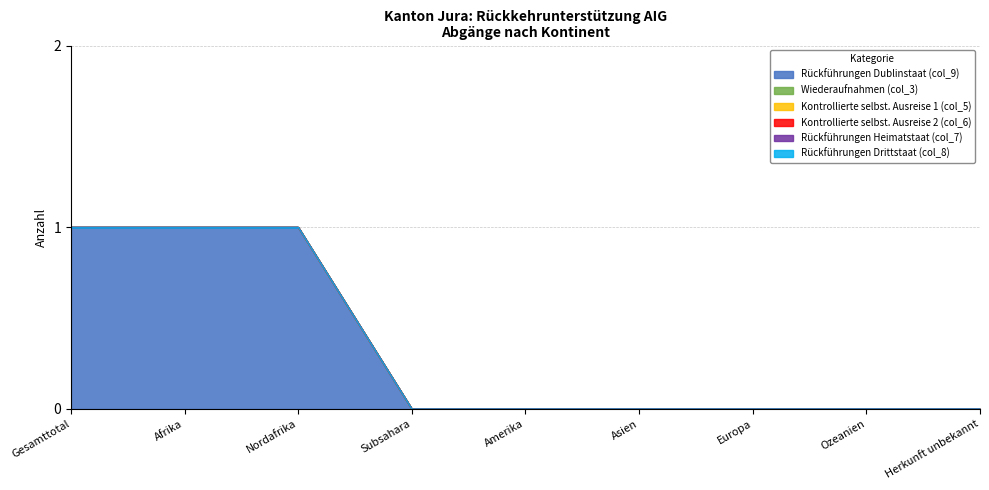

What are all the series names shown in the legend?

Rückführungen Dublinstaat (col_9), Wiederaufnahmen (col_3), Kontrollierte selbst. Ausreise 1 (col_5), Kontrollierte selbst. Ausreise 2 (col_6), Rückführungen Heimatstaat (col_7), Rückführungen Drittstaat (col_8)